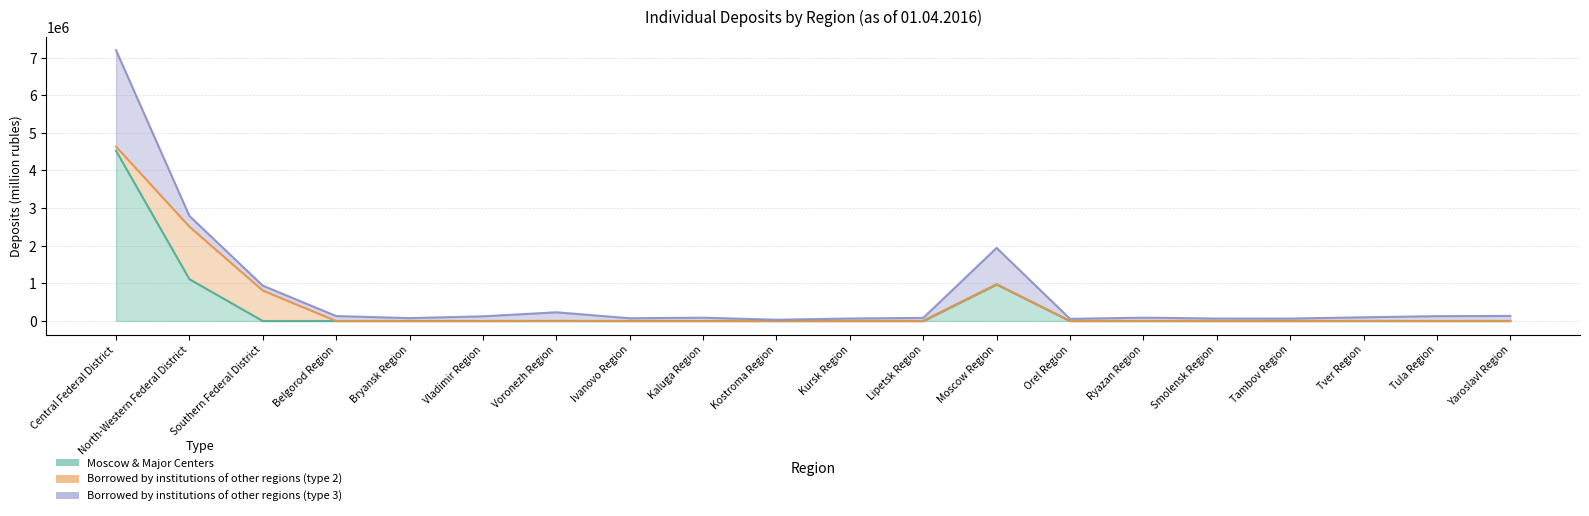

What is the label of the 14th point from the left?

Orel Region